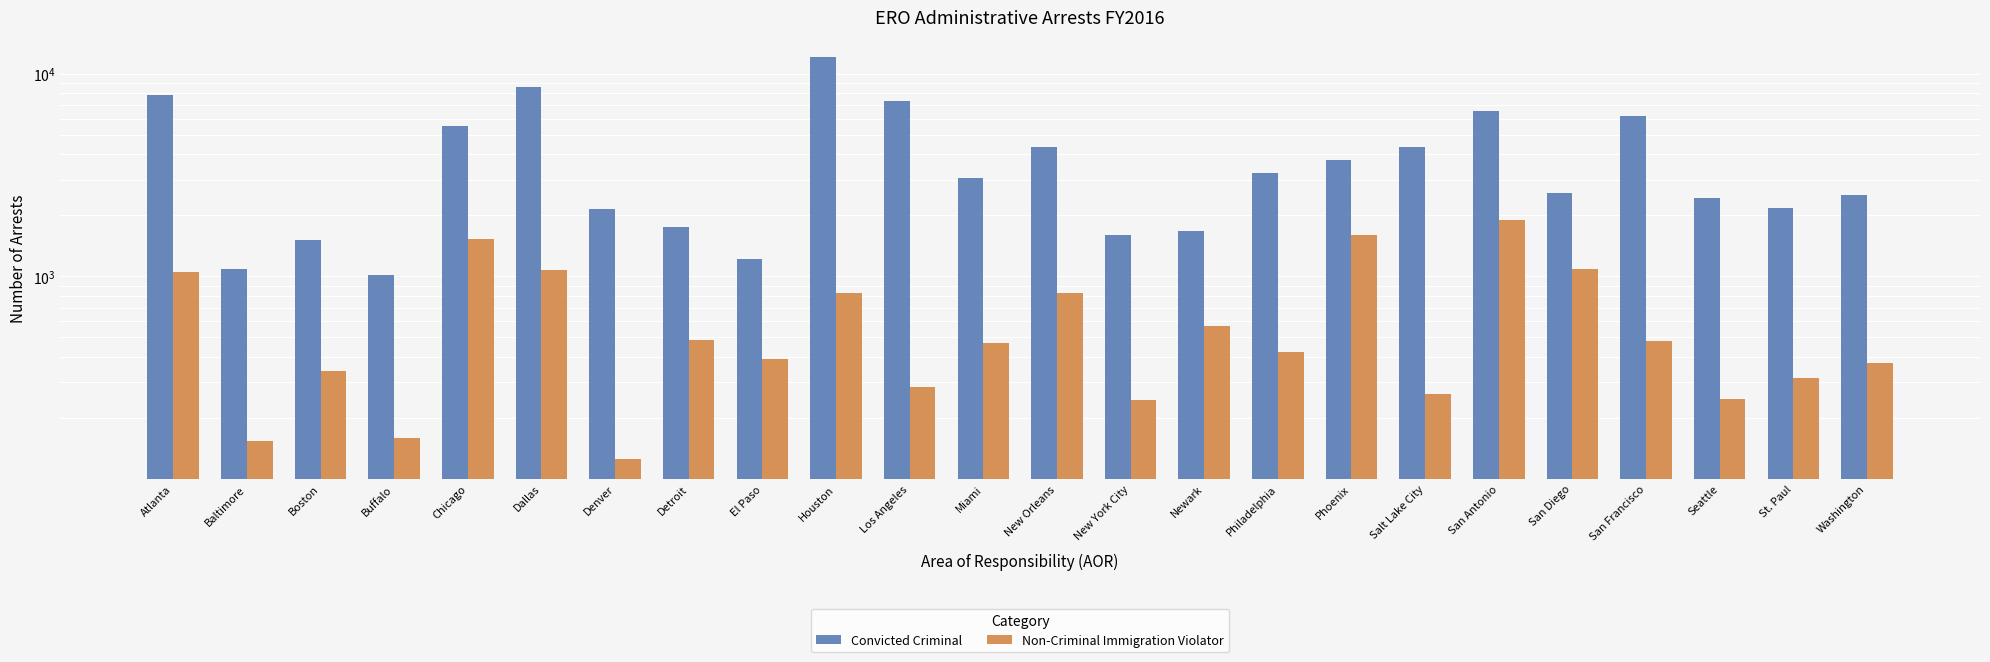

Which series has the largest total across all categories?

Convicted Criminal